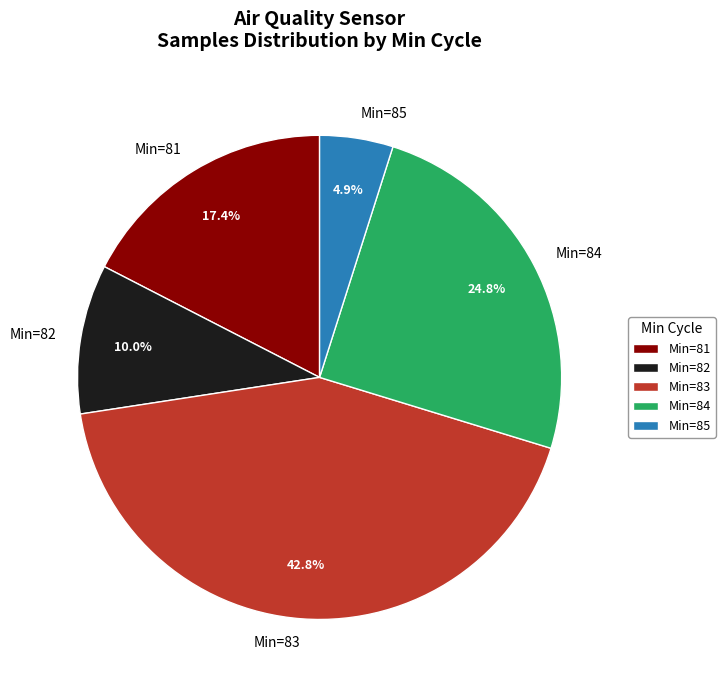

Which has a higher value, Min=85 or Min=81?

Min=81